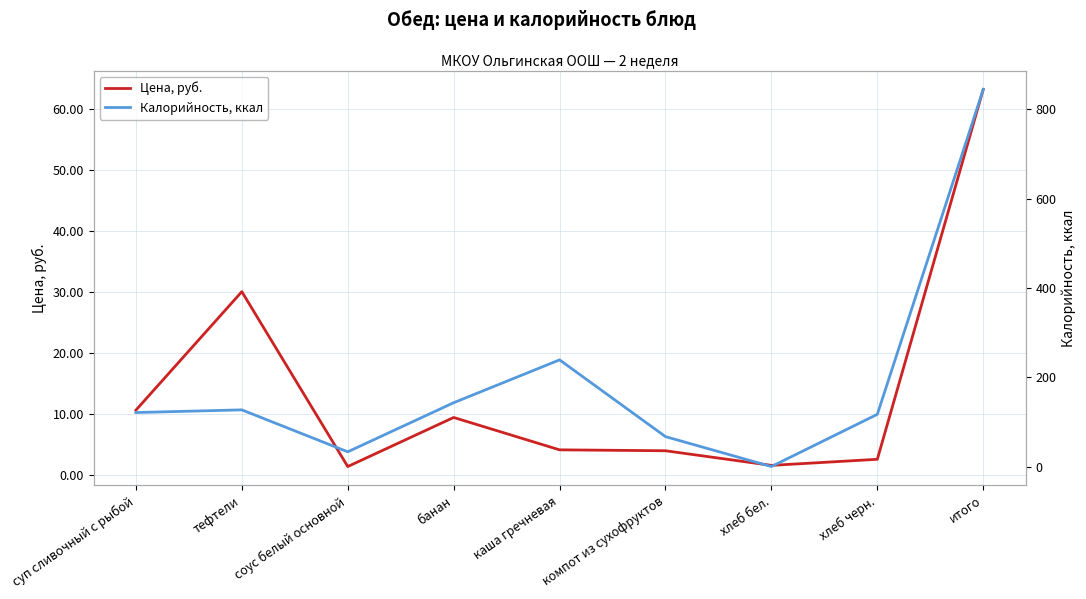

Rank the series at компот из сухофруктов from highest to lowest value.

Калорийность, ккал, Цена, руб.